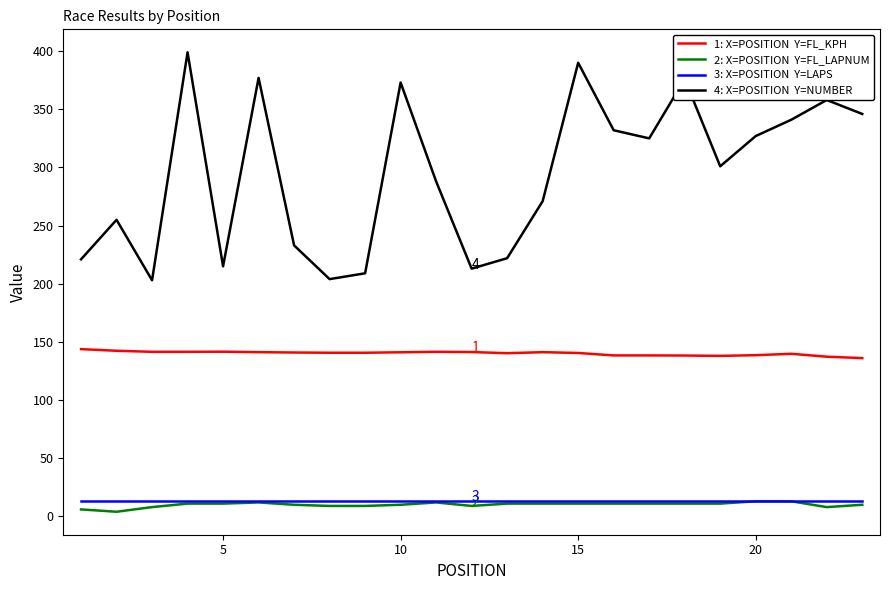

What is the greatest value displayed?

399.0